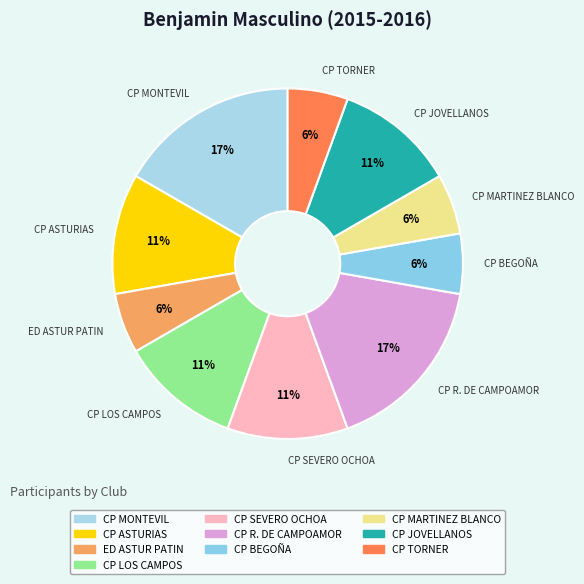

What percentage is the CP ASTURIAS slice, to the nearest percent?

11%